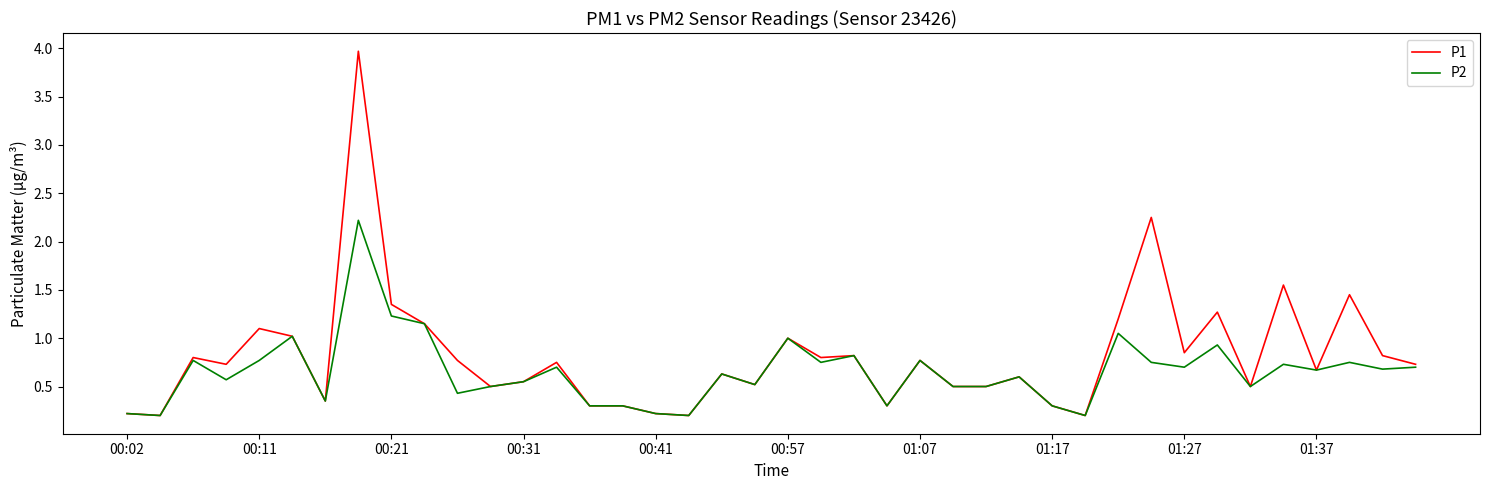

List the series in order of their overall mean, lowest first.

P2, P1